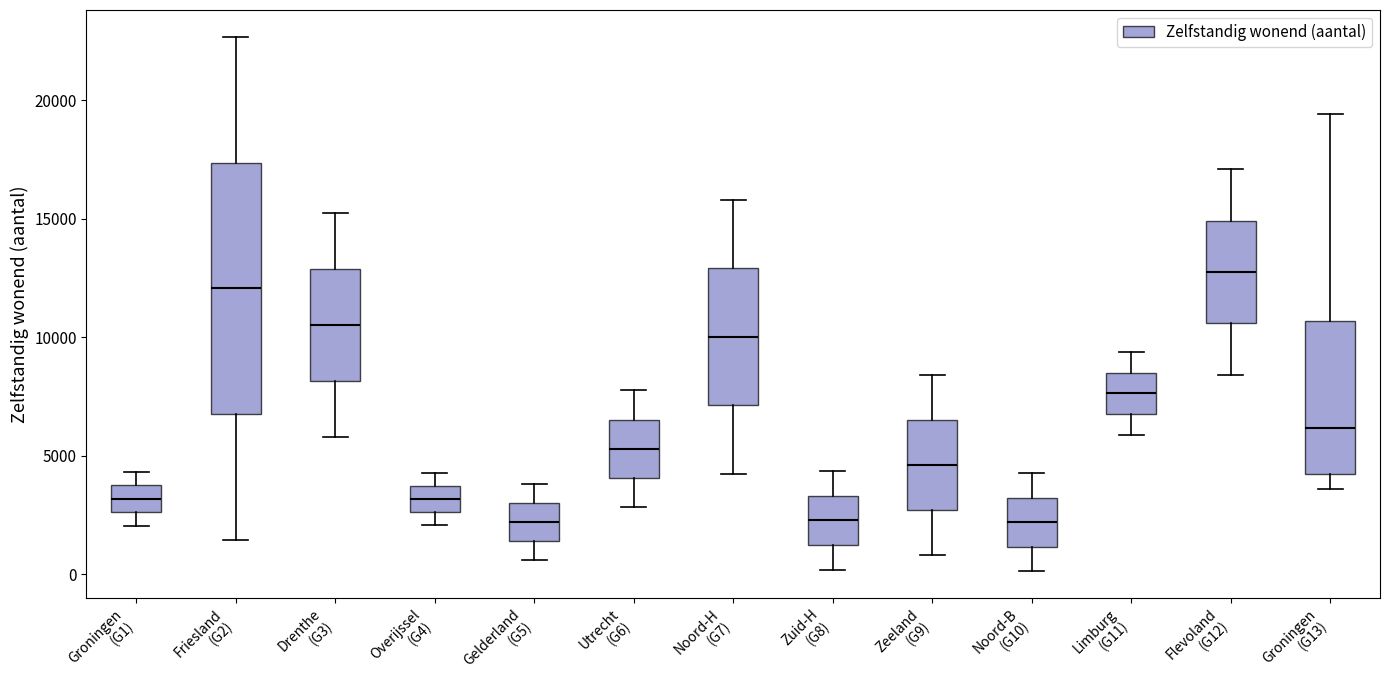

Which box is the tallest, from its lower edge to its upper edge?

Friesland (G2)